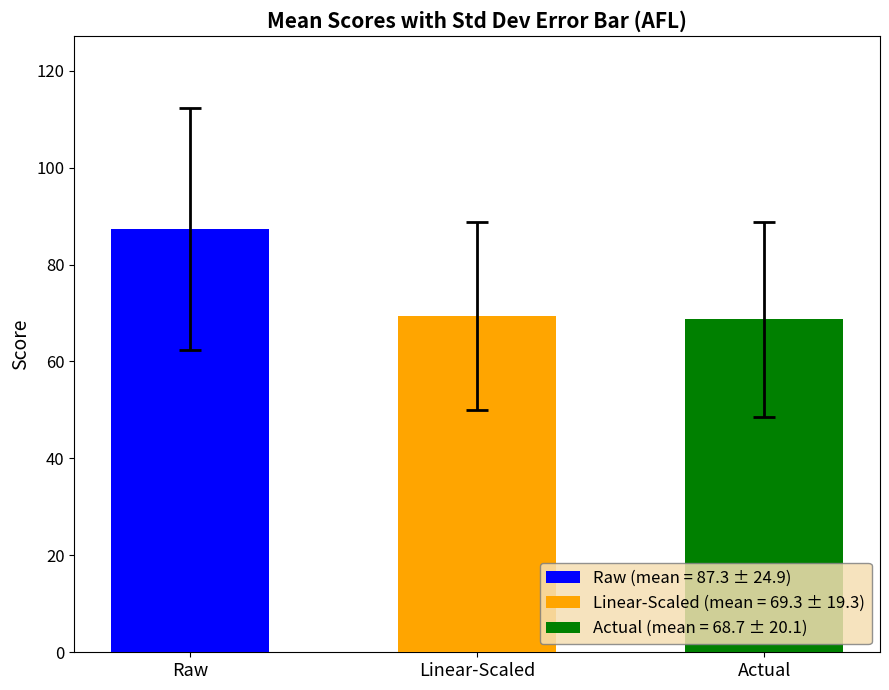

List the series in order of their peak value, highest first.

Raw, Linear-Scaled, Actual